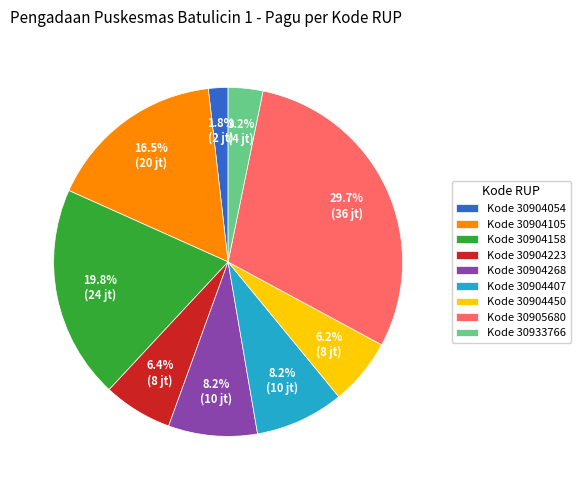

Does Kode 30904268 account for over 50% of the chart?

No